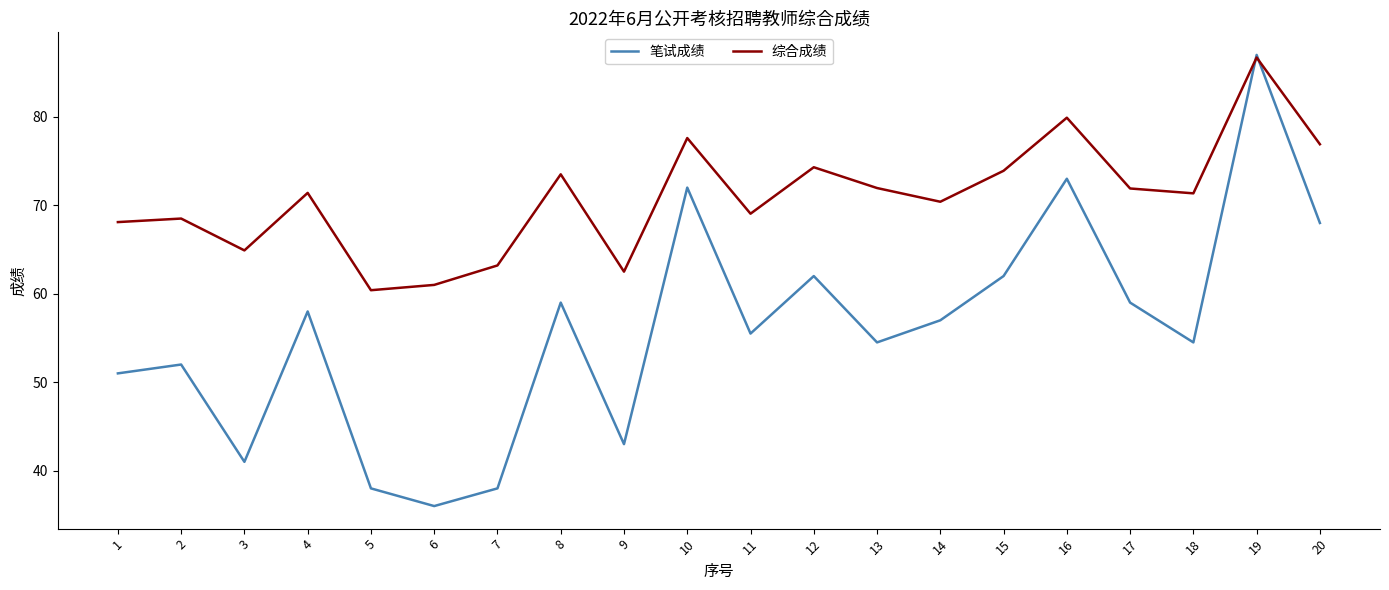

At which category is the sum across all series the highest?

19